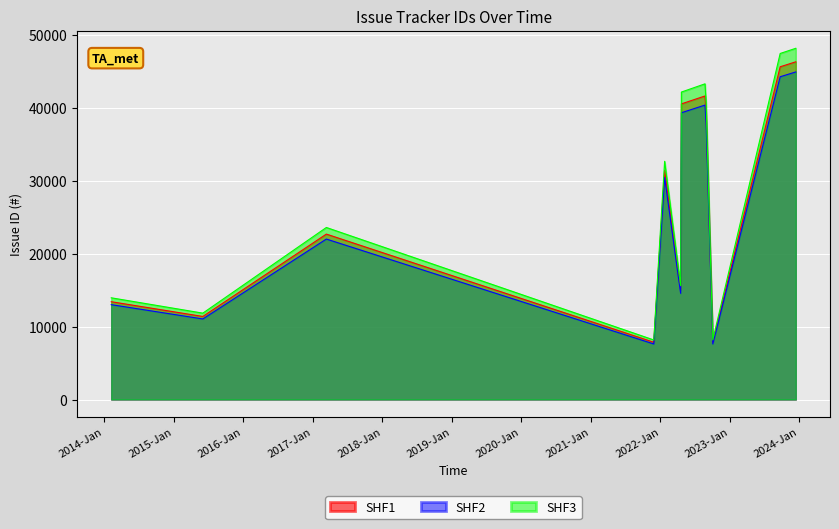

True or false: SHF2 and SHF3 intersect in this chart.

False